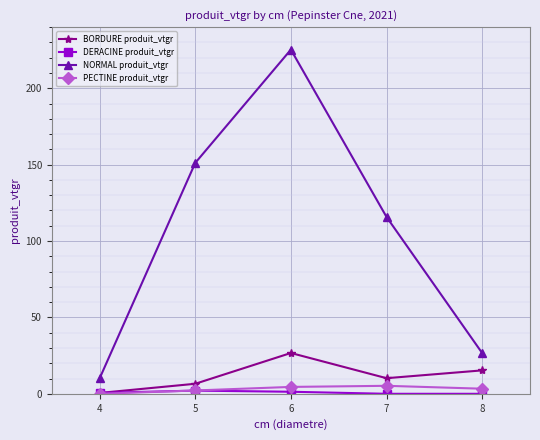

What is the value of the BORDURE produit_vtgr point at the 3rd from the left?

26.7